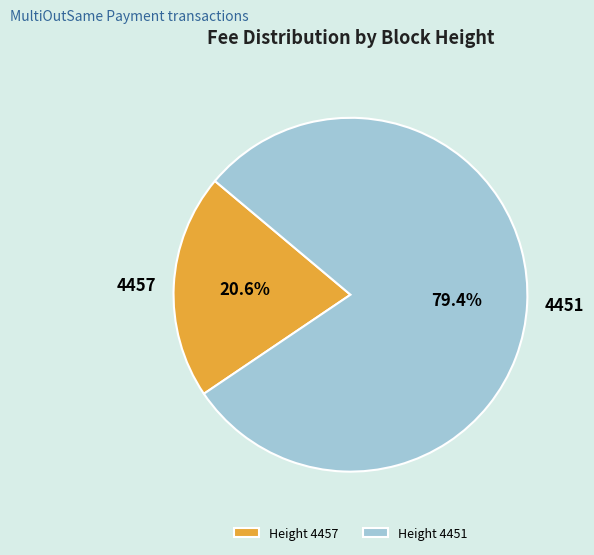

Between Height 4457 and Height 4451, which is larger?

Height 4451